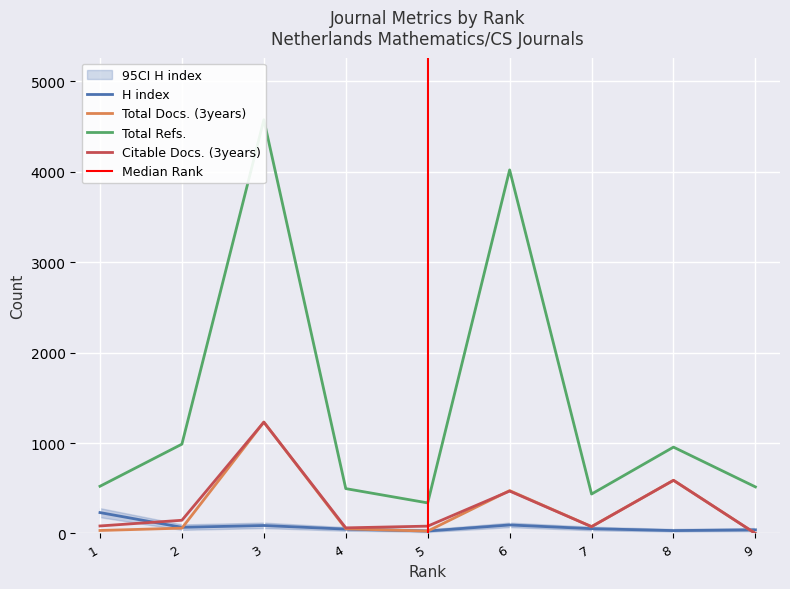

At which category does Total Docs. (3years) reach its first local peak?

3